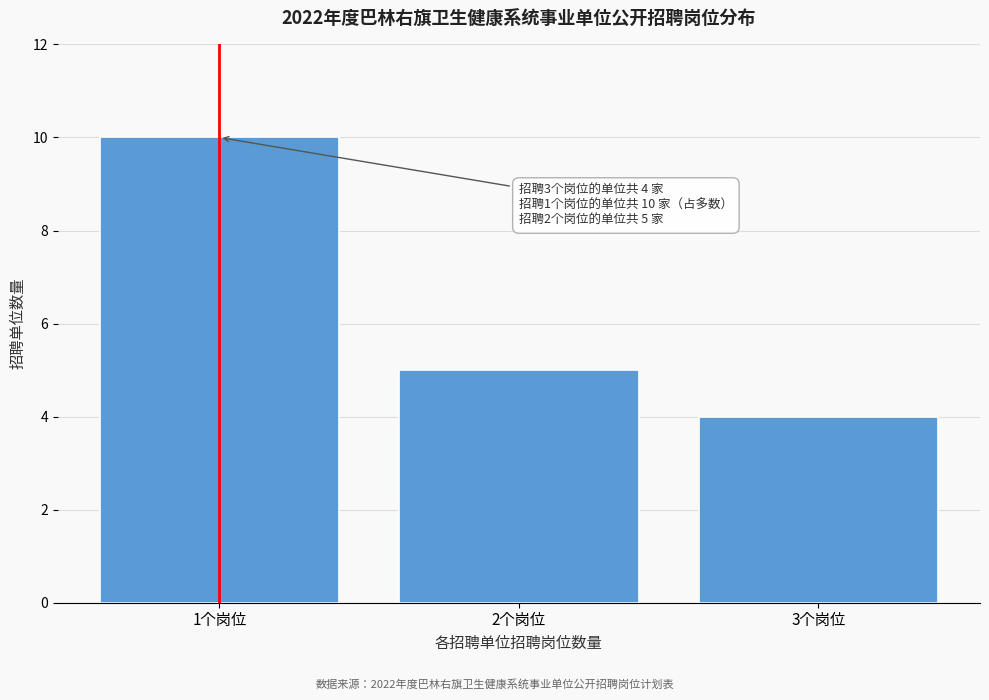

Reading right to left, what are all the values shown in this chart?

3个岗位=4	2个岗位=5	1个岗位=10